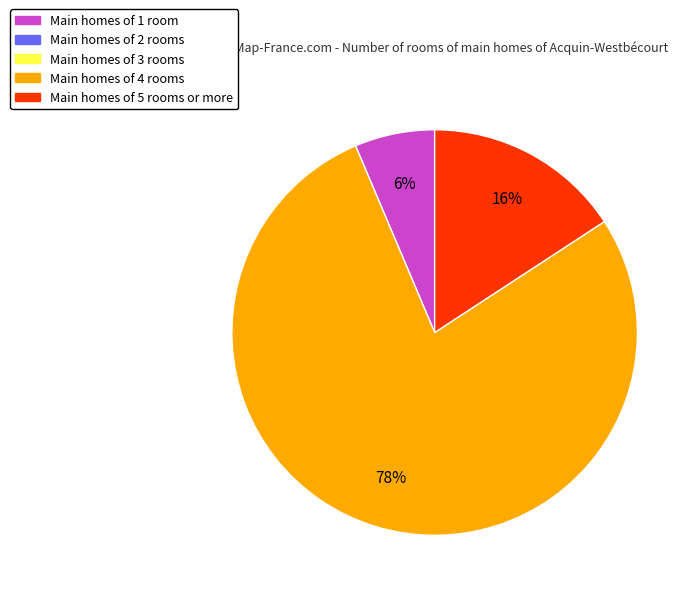

Does any single category account for the majority?

Yes